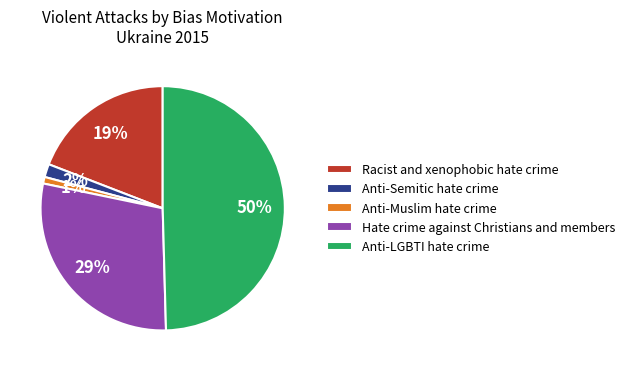

True or false: Hate crime against Christians and members accounts for 14% of the total.

False